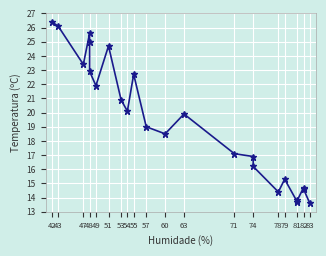

The chart shows a value of 11.7 at 71. True or false?

False